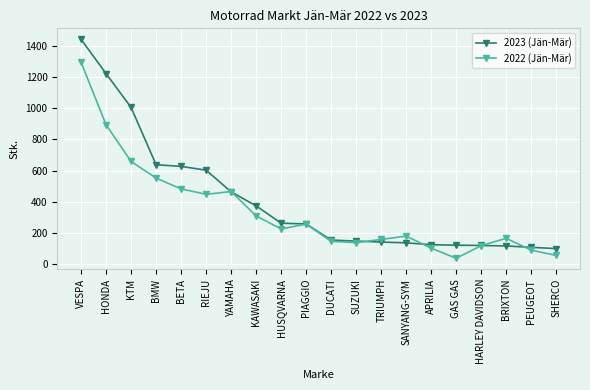

At which label does 2022 (Jän-Mär) reach its minimum?

GAS GAS